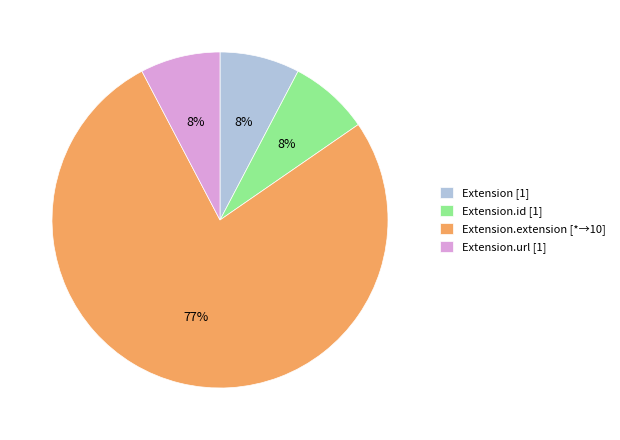

Which slice represents more than half of the pie?

Extension.extension [*→10]